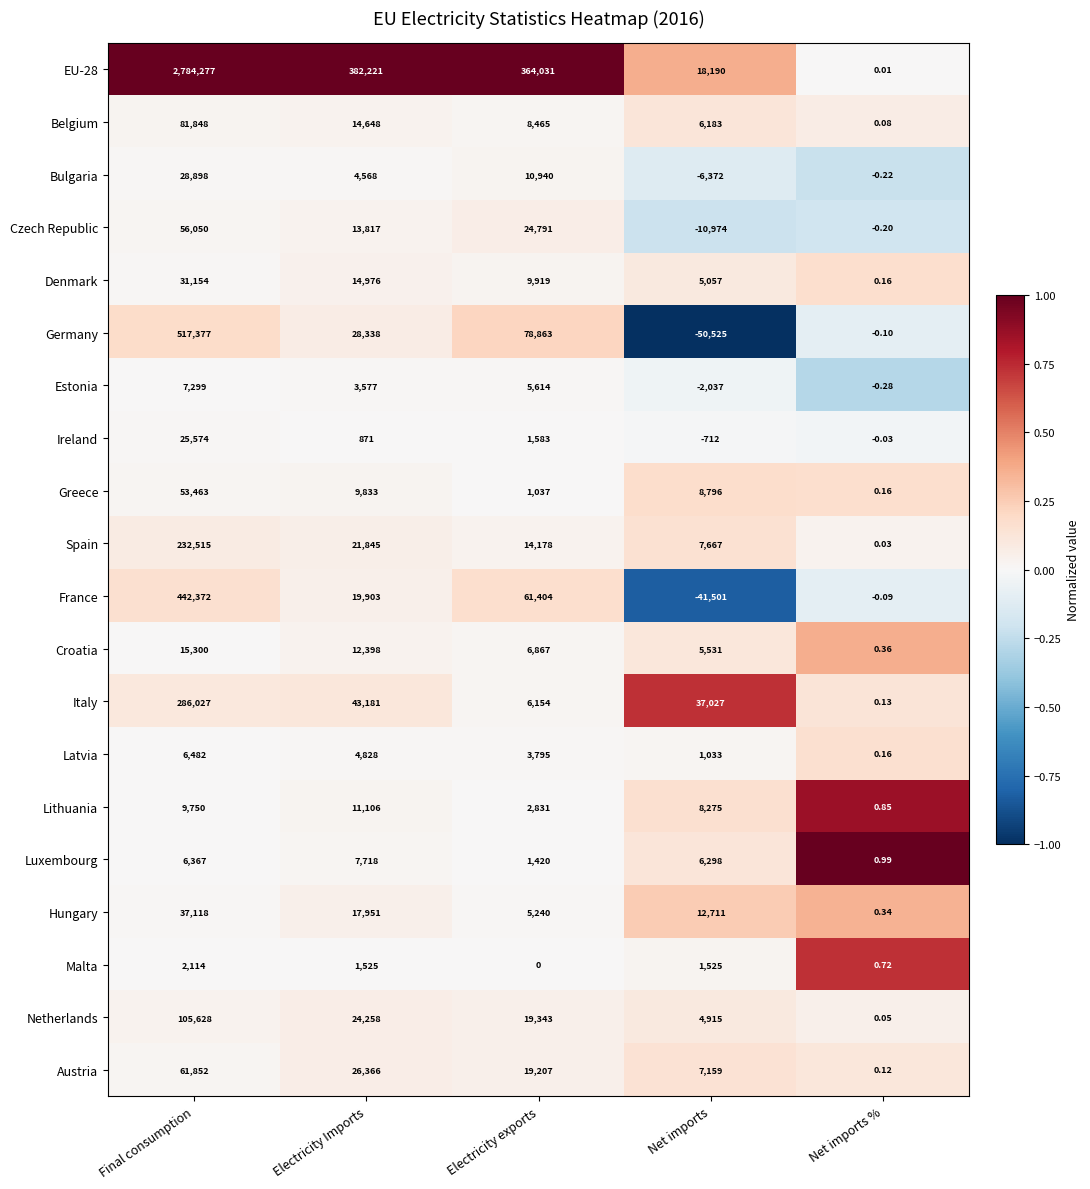

Which series changed the most between Electricity exports and Net imports %?

EU-28